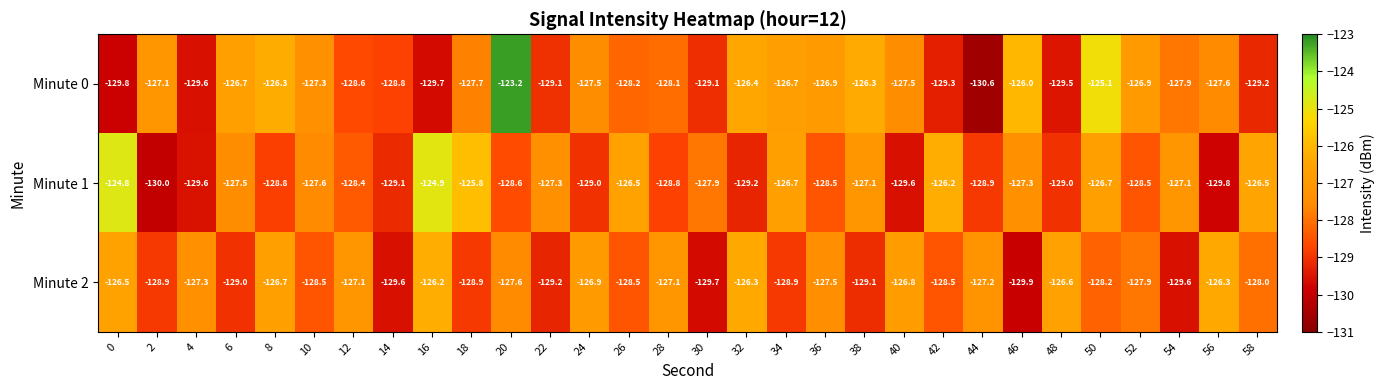

List the series in order of their peak value, lowest first.

Minute 2, Minute 1, Minute 0